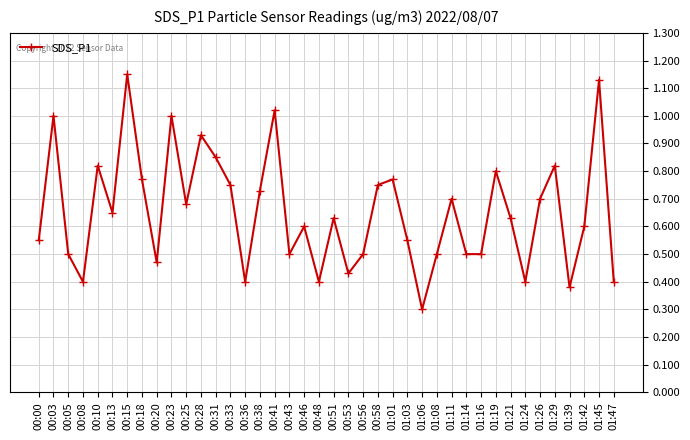

Which label corresponds to the smallest value in the chart?

01:06